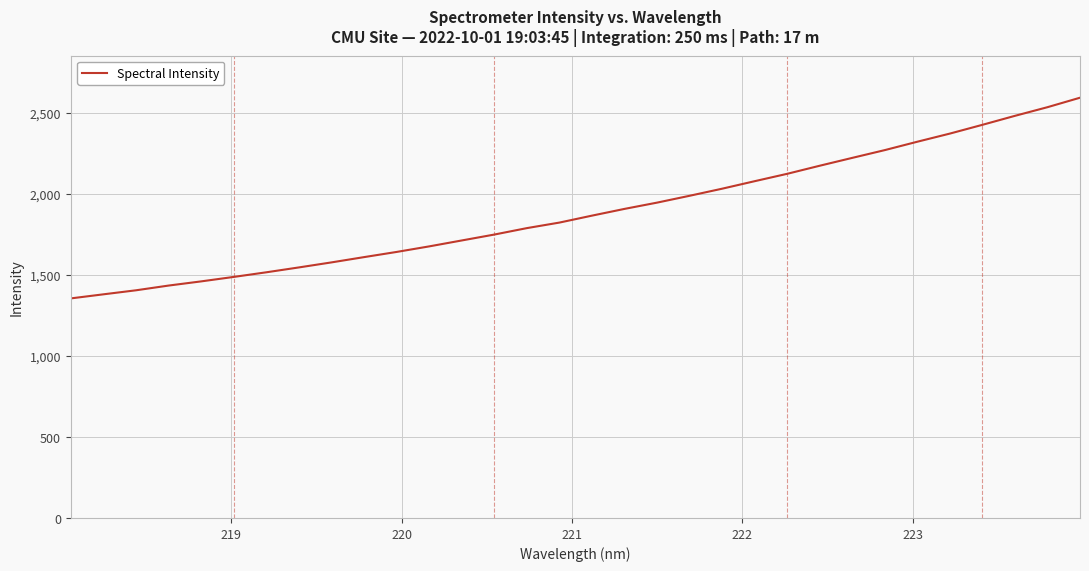

How many lines are shown in the chart?

1